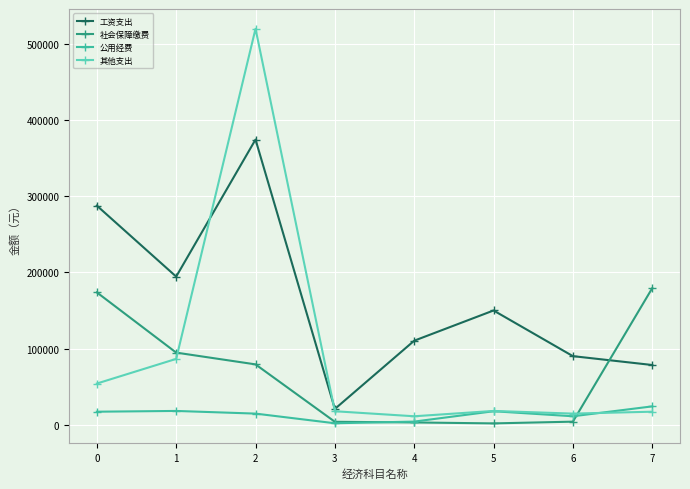

What is the value of the 工资支出 point at the 8th from the left?

78360.0